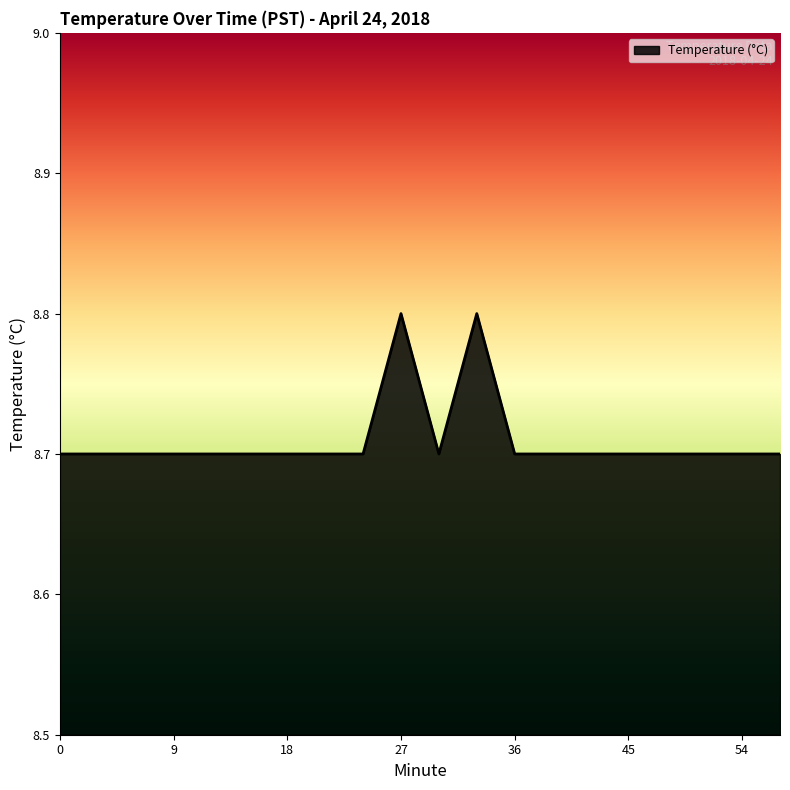

What is the greatest value displayed?

8.8